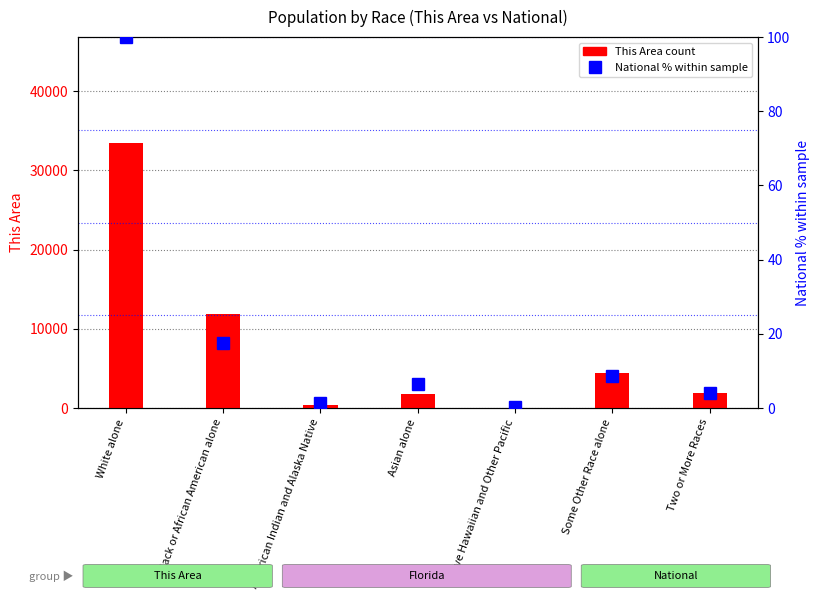

Reading left to right, extract all data points from this chart.

This Area count: 33461.0	11844.0	362.0	1769.0	37.0	4453.0	1840.0
National % within sample: 100.0	17.4	1.3	6.6	0.2	8.5	4.0